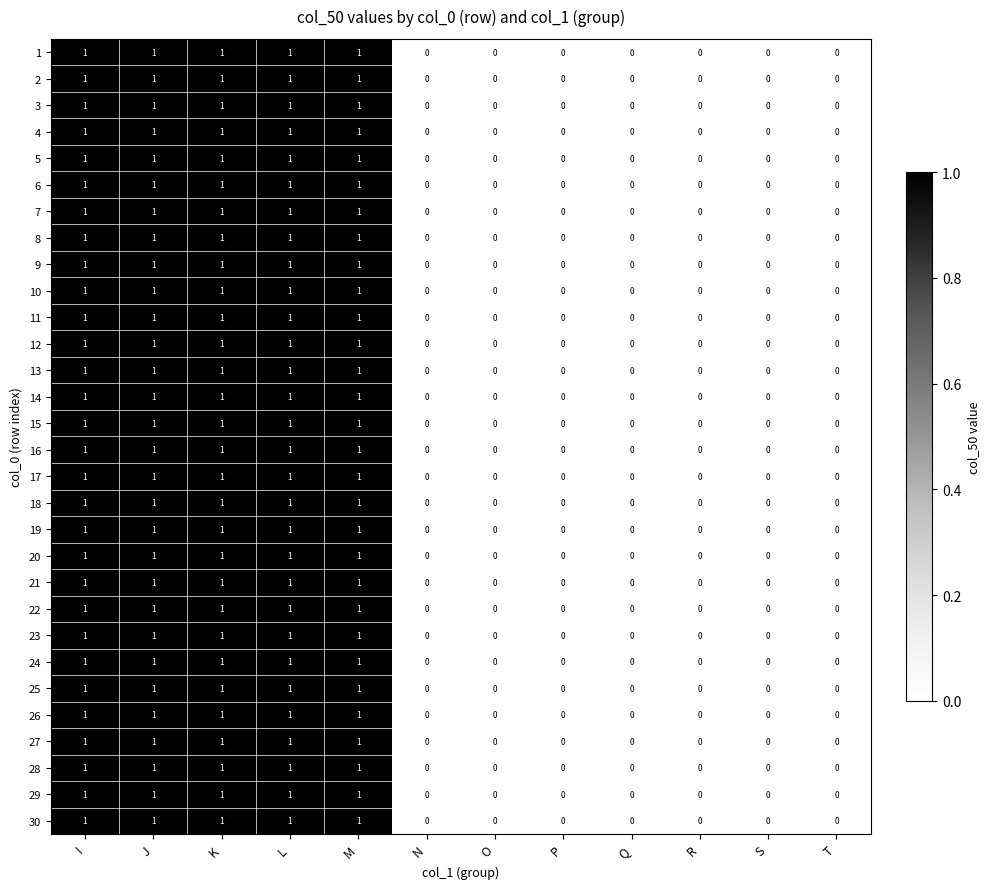

The value of 6 at N is 0. True or false?

True